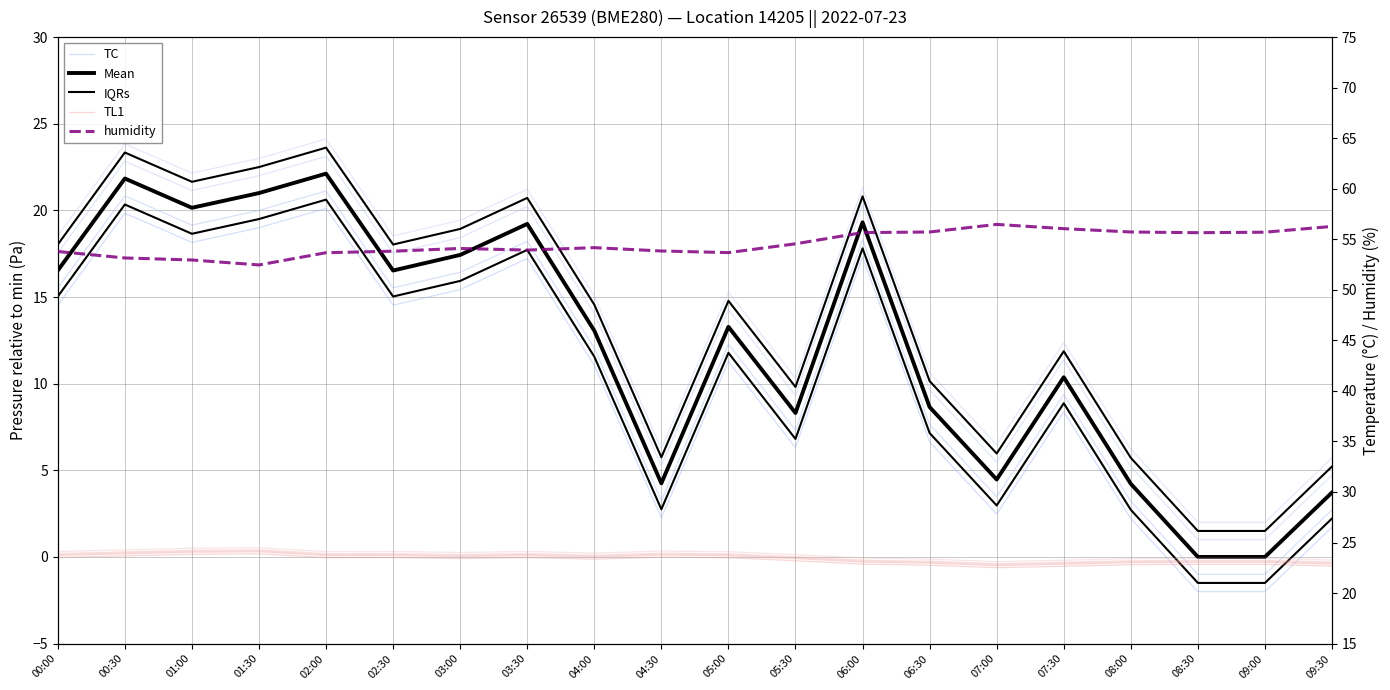

What is the average value of the humidity series?

54.6